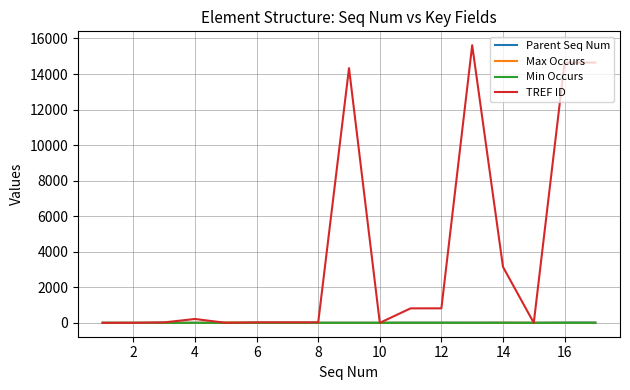

What is the maximum value for TREF ID?

15620